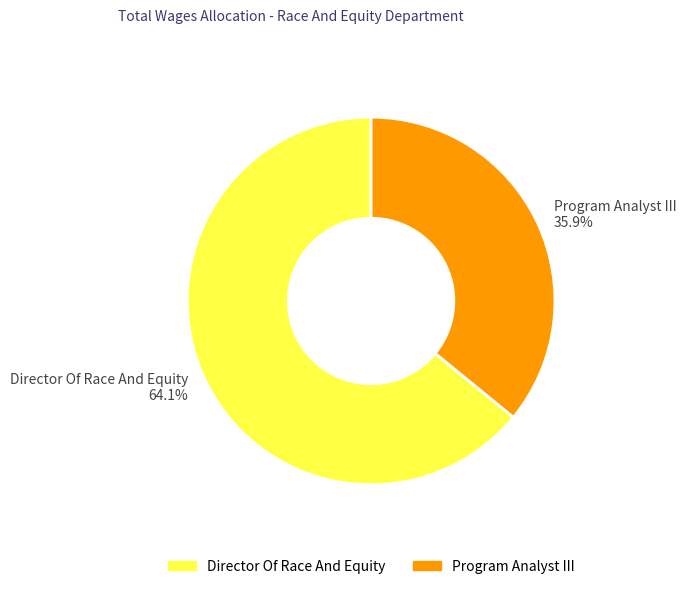

Between Program Analyst III and Director Of Race And Equity, which is larger?

Director Of Race And Equity